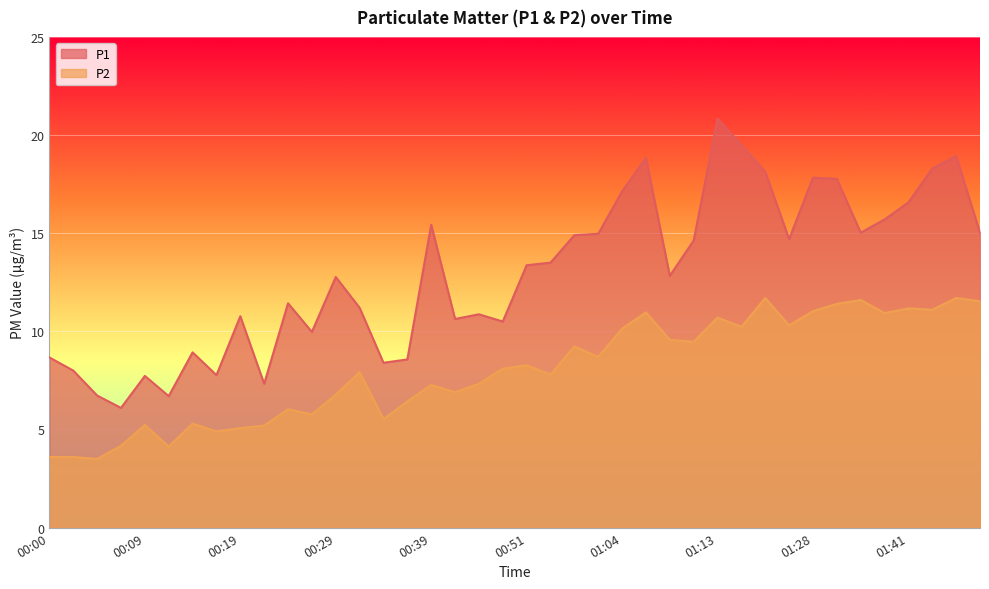

What value does the P1 series have at 00:14?

8.9